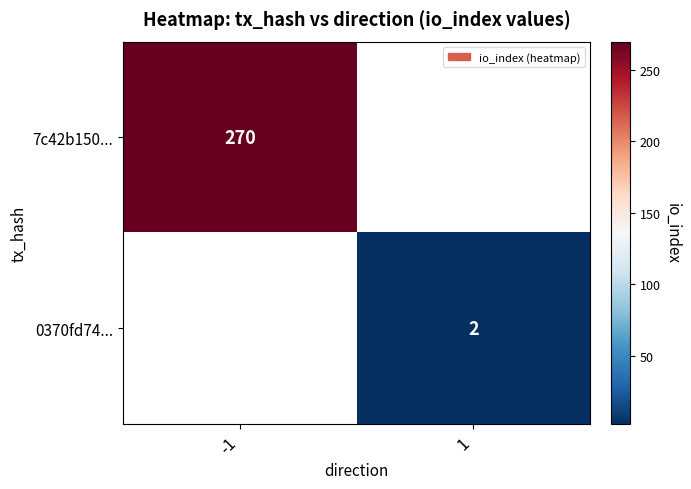

At how many categories does at least one series exceed 23?

1